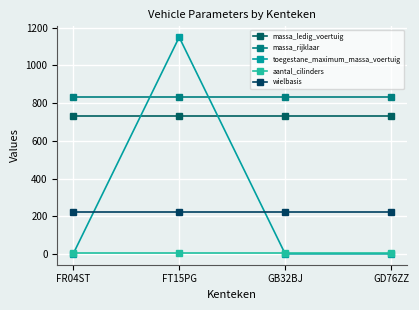

What is the label of the 2nd point from the left?

FT15PG